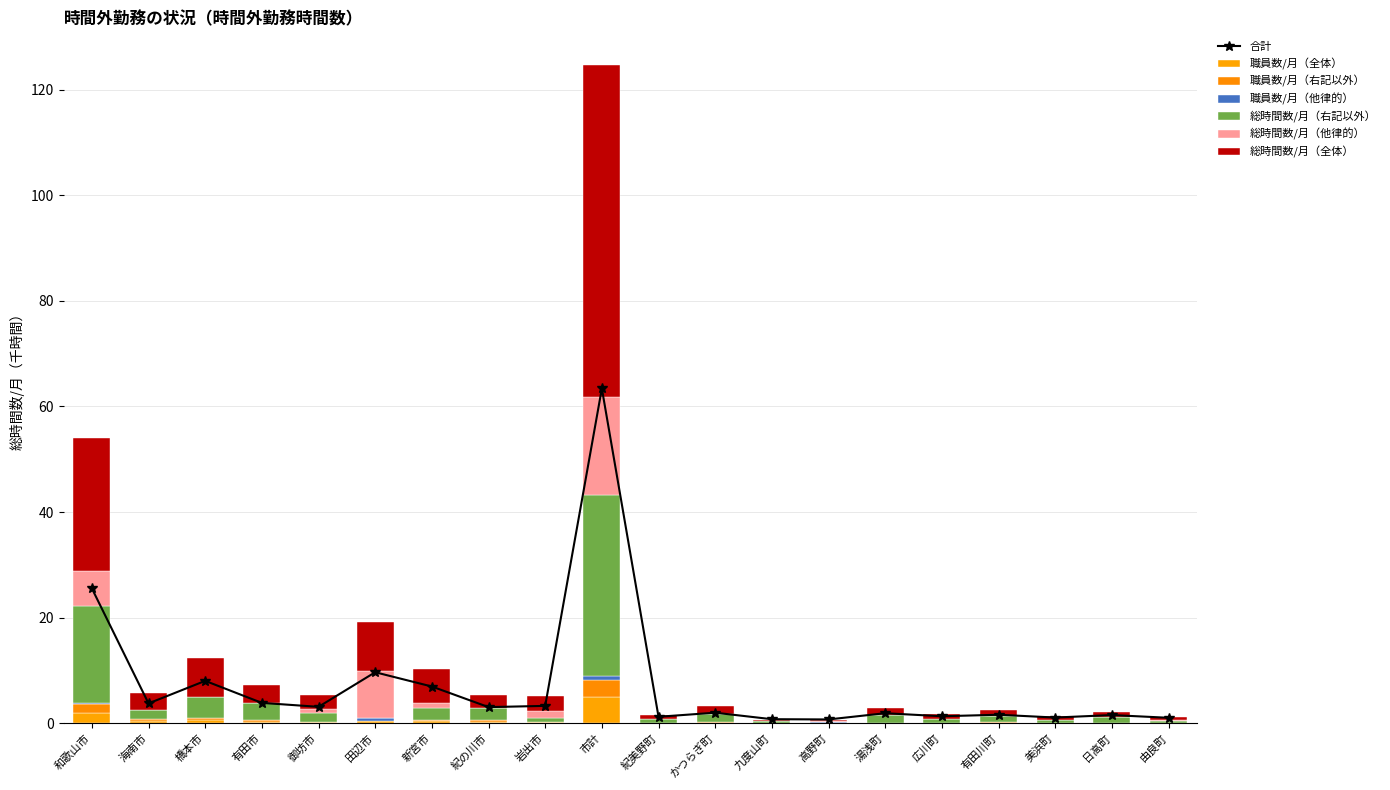

Reading left to right, extract all data points from this chart.

職員数/月（全体）: 和歌山市=1.9	海南市=0.5	橋本市=0.6	有田市=0.3	御坊市=0.2	田辺市=0.5	新宮市=0.4	紀の川市=0.3	岩出市=0.2	市計=5.0	紀美野町=0.1	かつらぎ町=0.1	九度山町=0.1	高野町=0.1	湯浅町=0.1	広川町=0.1	有田川町=0.2	美浜町=0.1	日高町=0.0	由良町=0.0
総時間数/月（全体）: 和歌山市=25.6	海南市=3.8	橋本市=8.0	有田市=3.9	御坊市=3.1	田辺市=9.7	新宮市=7.0	紀の川市=3.1	岩出市=3.3	市計=63.4	紀美野町=1.2	かつらぎ町=2.0	九度山町=0.8	高野町=0.7	湯浅町=1.9	広川町=1.3	有田川町=1.6	美浜町=1.1	日高町=1.6	由良町=1.1
職員数/月（右記以外）: 和歌山市=1.7	海南市=0.2	橋本市=0.3	有田市=0.3	御坊市=0.1	田辺市=0.0	新宮市=0.2	紀の川市=0.2	岩出市=0.1	市計=3.1	紀美野町=0.1	かつらぎ町=0.1	九度山町=0.1	高野町=0.1	湯浅町=0.1	広川町=0.1	有田川町=0.2	美浜町=0.1	日高町=0.0	由良町=0.0
総時間数/月（右記以外）: 和歌山市=18.4	海南市=1.7	橋本市=4.0	有田市=3.2	御坊市=1.7	田辺市=0.0	新宮市=2.4	紀の川市=2.3	岩出市=0.7	市計=34.3	紀美野町=0.6	かつらぎ町=1.5	九度山町=0.3	高野町=0.1	湯浅町=1.4	広川町=0.7	有田川町=1.1	美浜町=0.6	日高町=1.1	由良町=0.4
職員数/月（他律的）: 和歌山市=0.2	海南市=0.0	橋本市=0.0	有田市=0.0	御坊市=0.0	田辺市=0.4	新宮市=0.0	紀の川市=0.0	岩出市=0.1	市計=0.8	紀美野町=0.0	かつらぎ町=0.0	九度山町=0.0	高野町=0.0	湯浅町=0.0	広川町=0.0	有田川町=0.0	美浜町=0.0	日高町=0.0	由良町=0.0
総時間数/月（他律的）: 和歌山市=6.7	海南市=0.0	橋本市=0.0	有田市=0.0	御坊市=0.7	田辺市=9.0	新宮市=0.8	紀の川市=0.0	岩出市=1.3	市計=18.5	紀美野町=0.0	かつらぎ町=0.0	九度山町=0.0	高野町=0.2	湯浅町=0.0	広川町=0.0	有田川町=0.0	美浜町=0.0	日高町=0.0	由良町=0.1